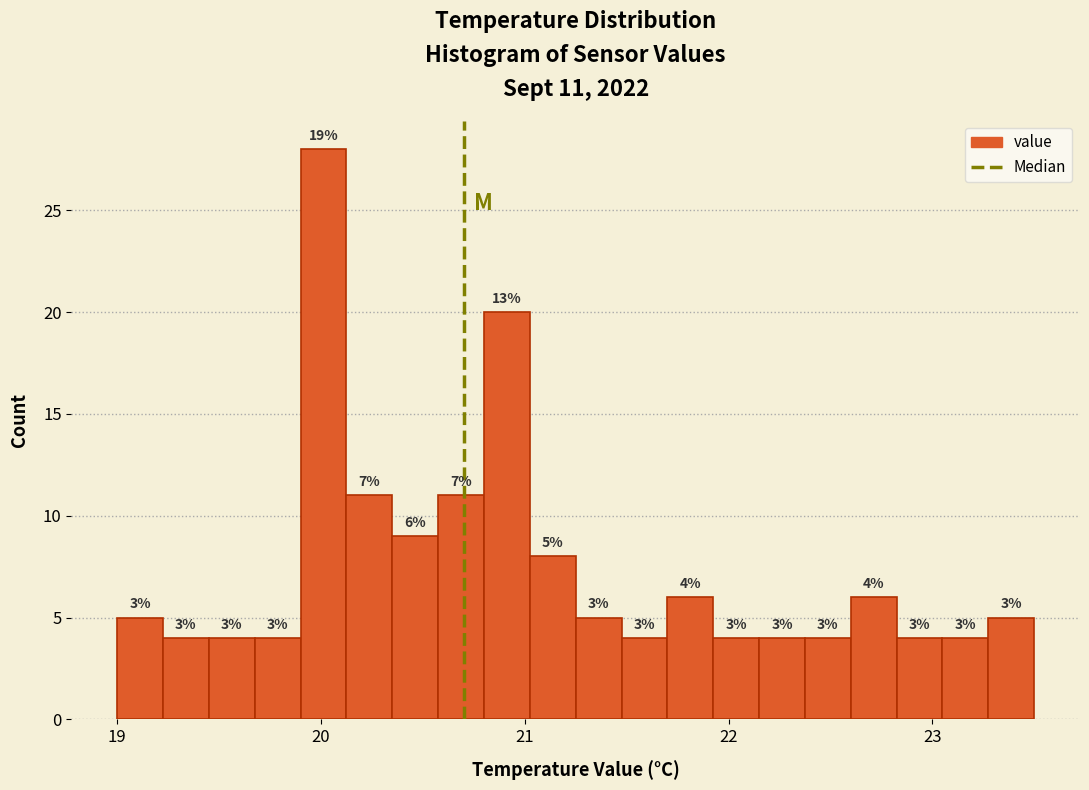

Around what value on the x-axis is the tallest bar? Give the approximate position of its centre, as read against the axis.

20.0